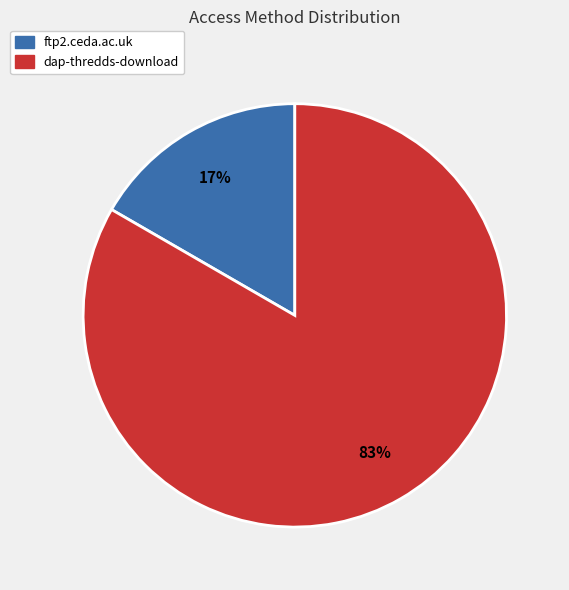

Between dap-thredds-download and ftp2.ceda.ac.uk, which is larger?

dap-thredds-download